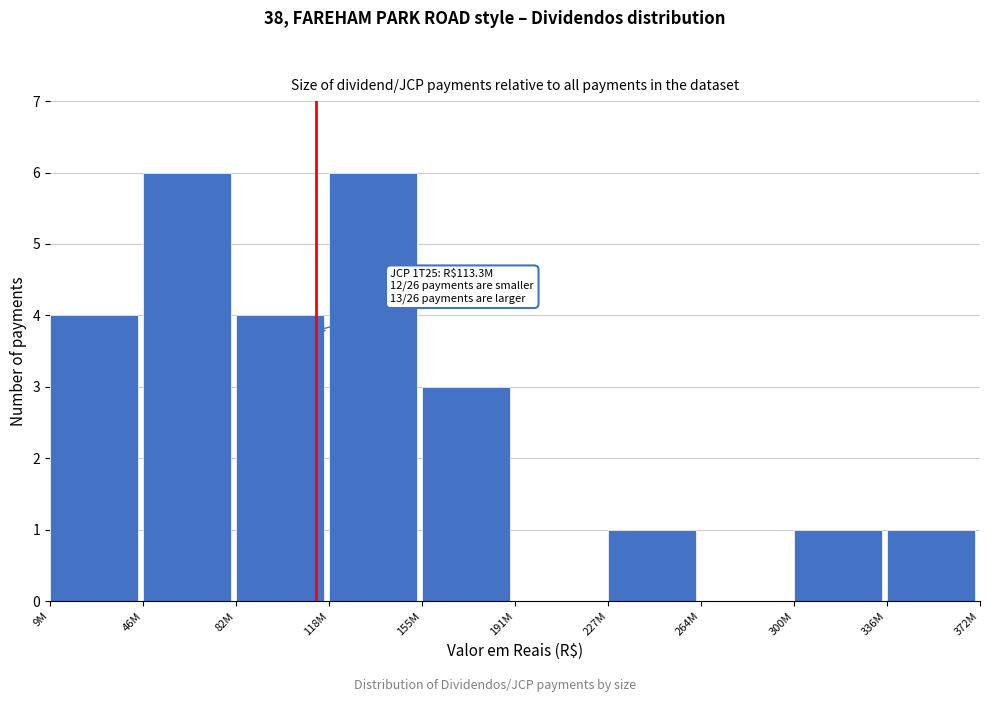

Reading right to left, extract all data points from this chart.

336M=1	300M=1	264M=0	227M=1	191M=0	155M=3	118M=6	82M=4	46M=6	9M=4